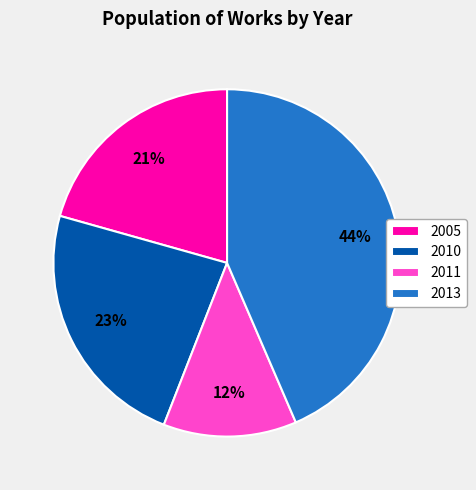

To the nearest percent, what percentage of the pie is 2011?

12%